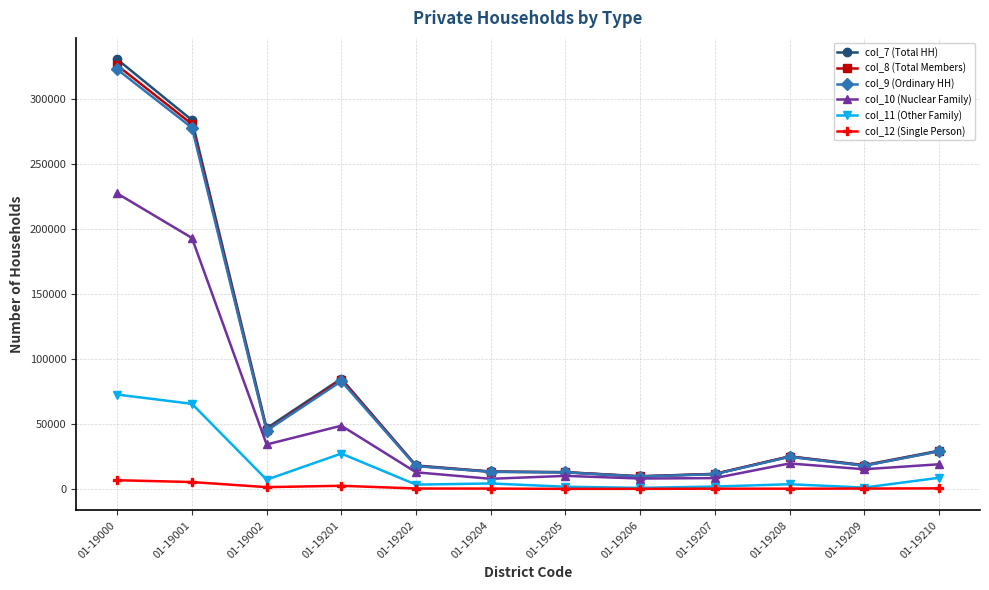

True or false: col_7 (Total HH) has more than 1 interior local peaks.

True